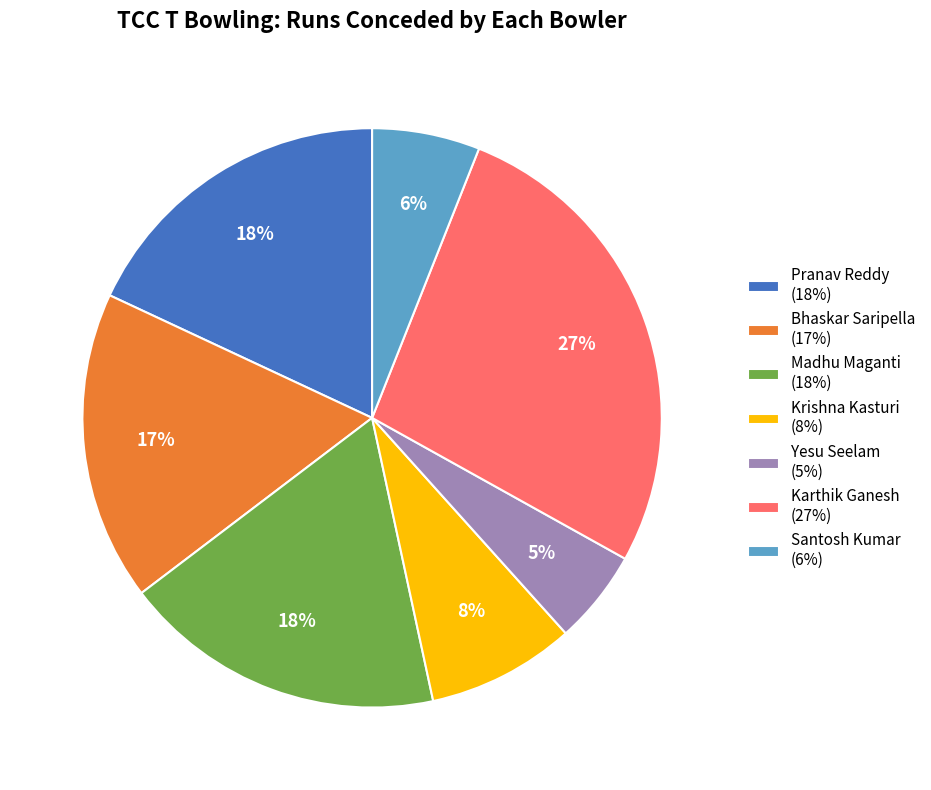

The Madhu Maganti slice represents 18% of the pie. True or false?

True